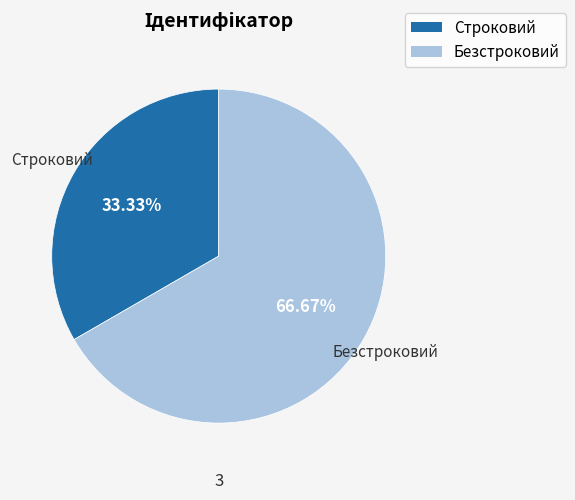

How many segments does this pie chart have?

2